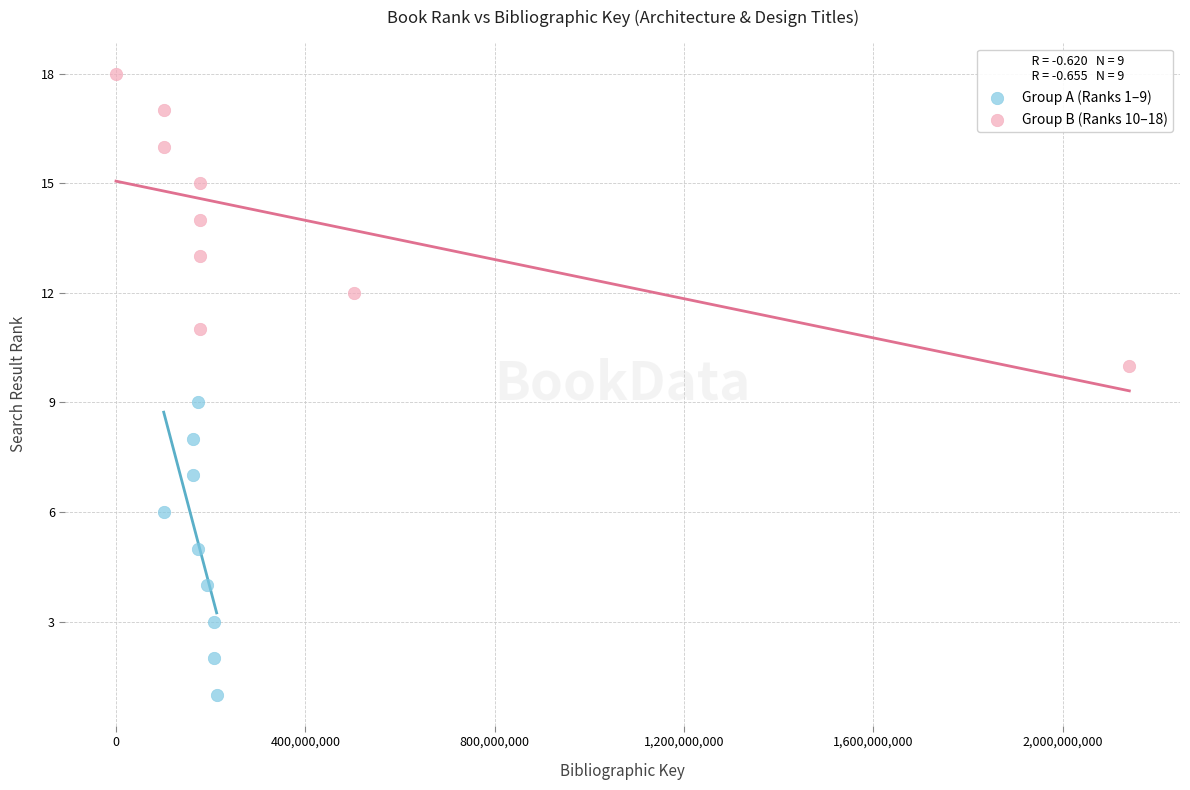

Which series reaches the minimum Y coordinate?

Group A (Ranks 1–9)